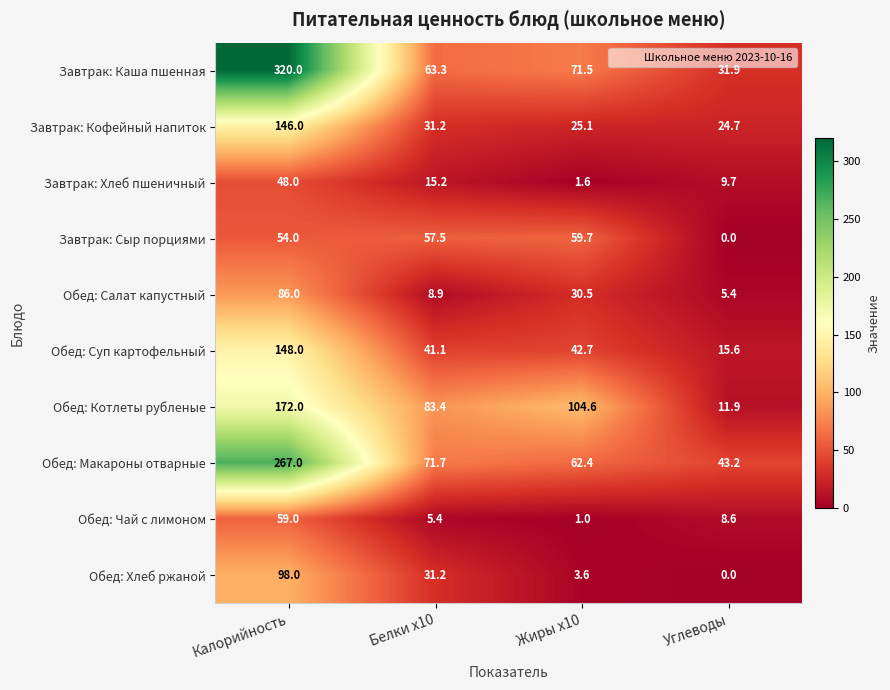

Rank the series by their maximum value, from highest to lowest.

Завтрак: Каша пшенная, Обед: Макароны отварные, Обед: Котлеты рубленые, Обед: Суп картофельный, Завтрак: Кофейный напиток, Обед: Хлеб ржаной, Обед: Салат капустный, Завтрак: Сыр порциями, Обед: Чай с лимоном, Завтрак: Хлеб пшеничный